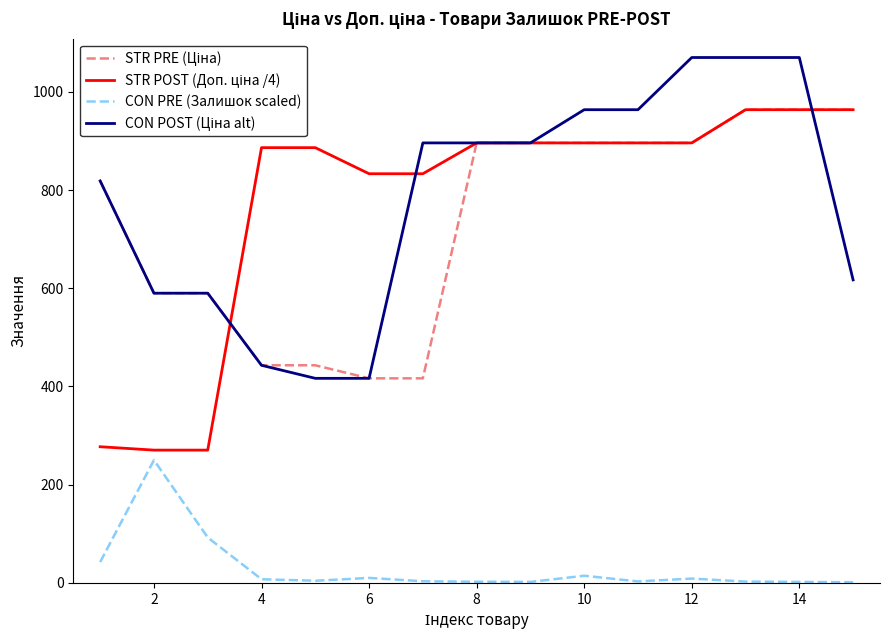

What is the maximum value shown in the chart?

1069.8